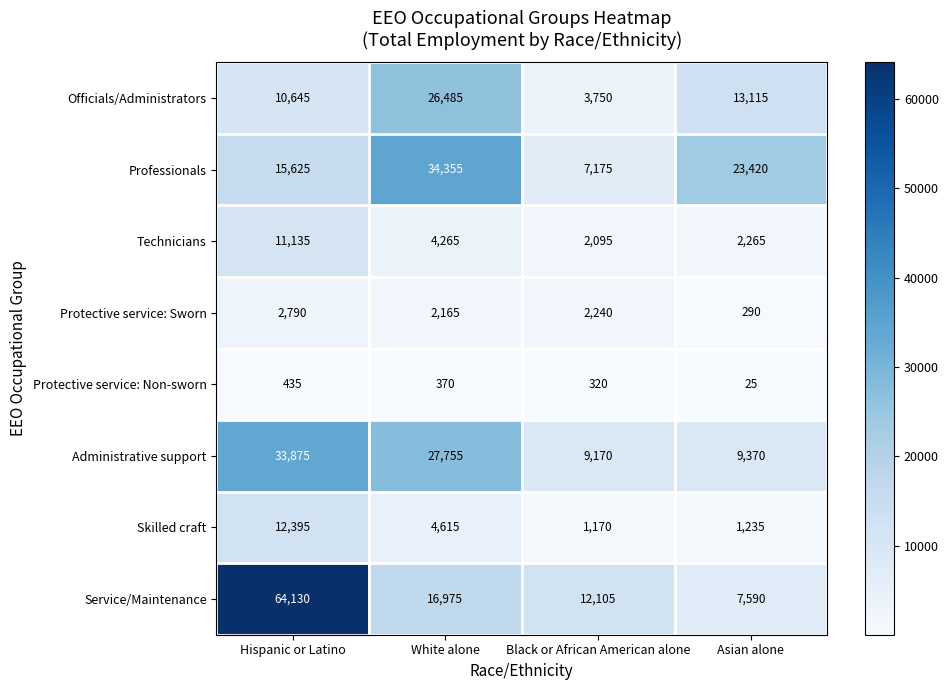

At which label is Officials/Administrators closest to 15117?

Asian alone